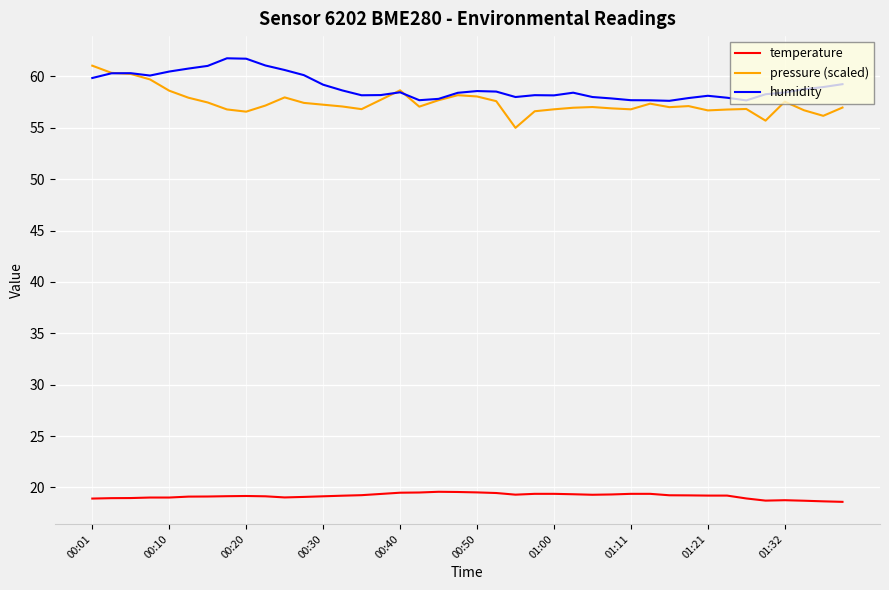

True or false: temperature and pressure (scaled) cross at least once.

False